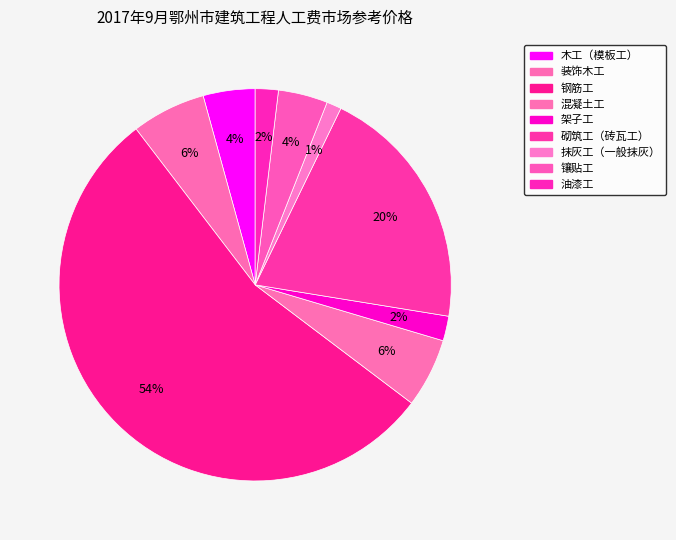

Which slice is the largest?

钢筋工